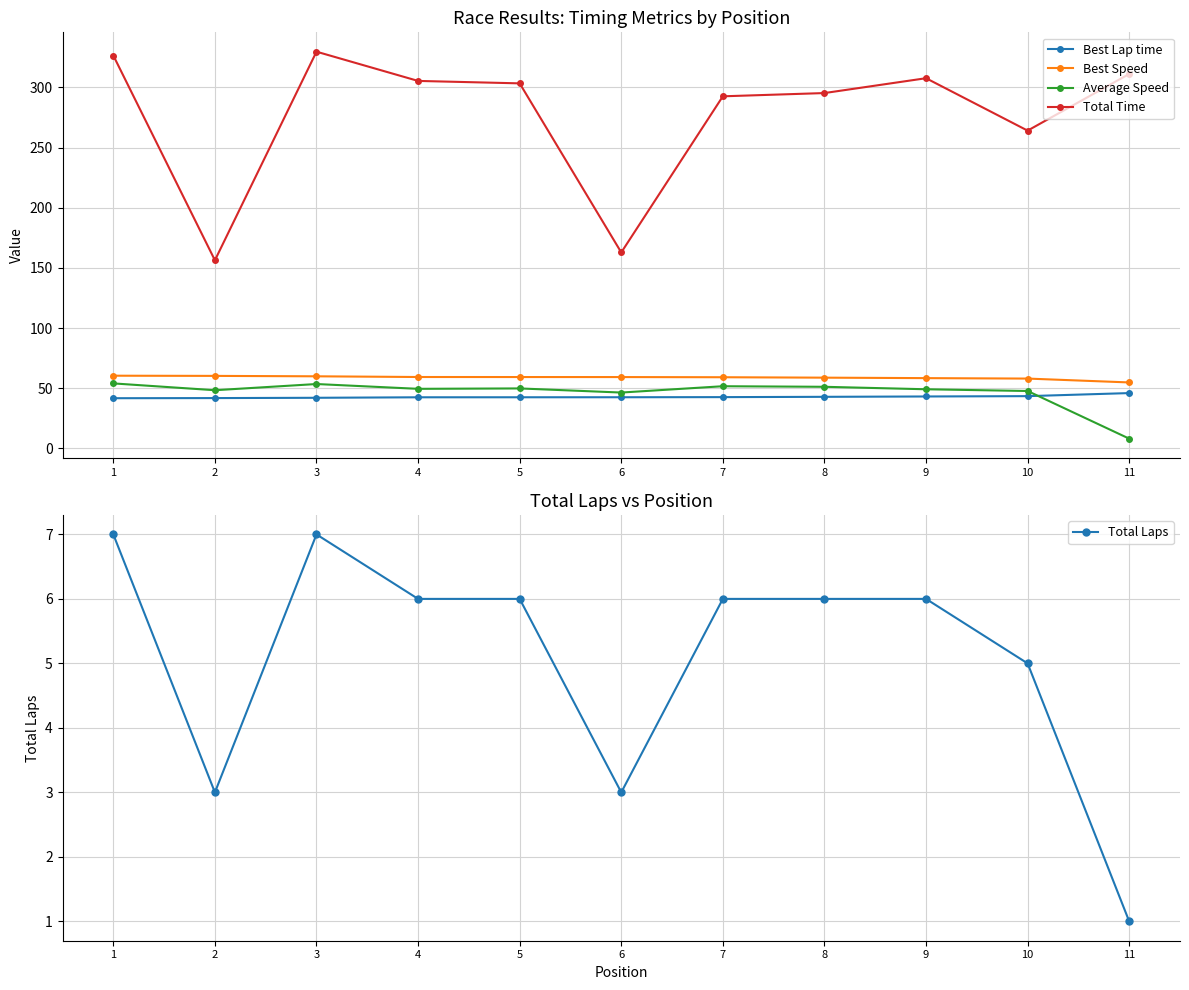

Where does the Best Speed series first go above 59?

1